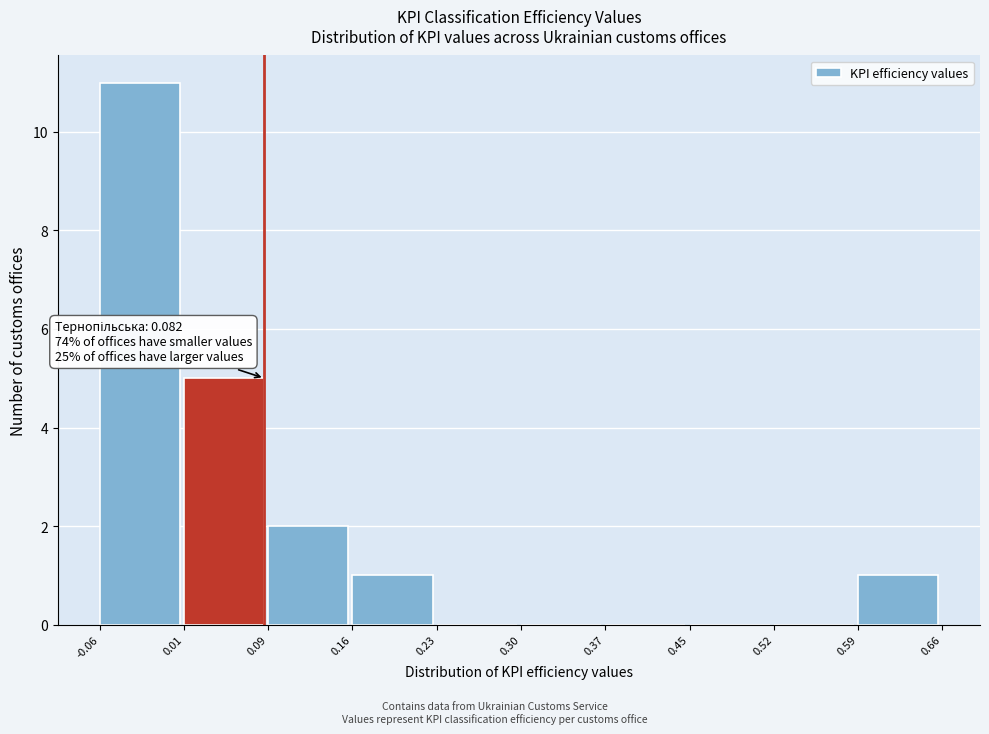

Over which range of the x-axis is the bar tallest?

-0.06 to 0.01